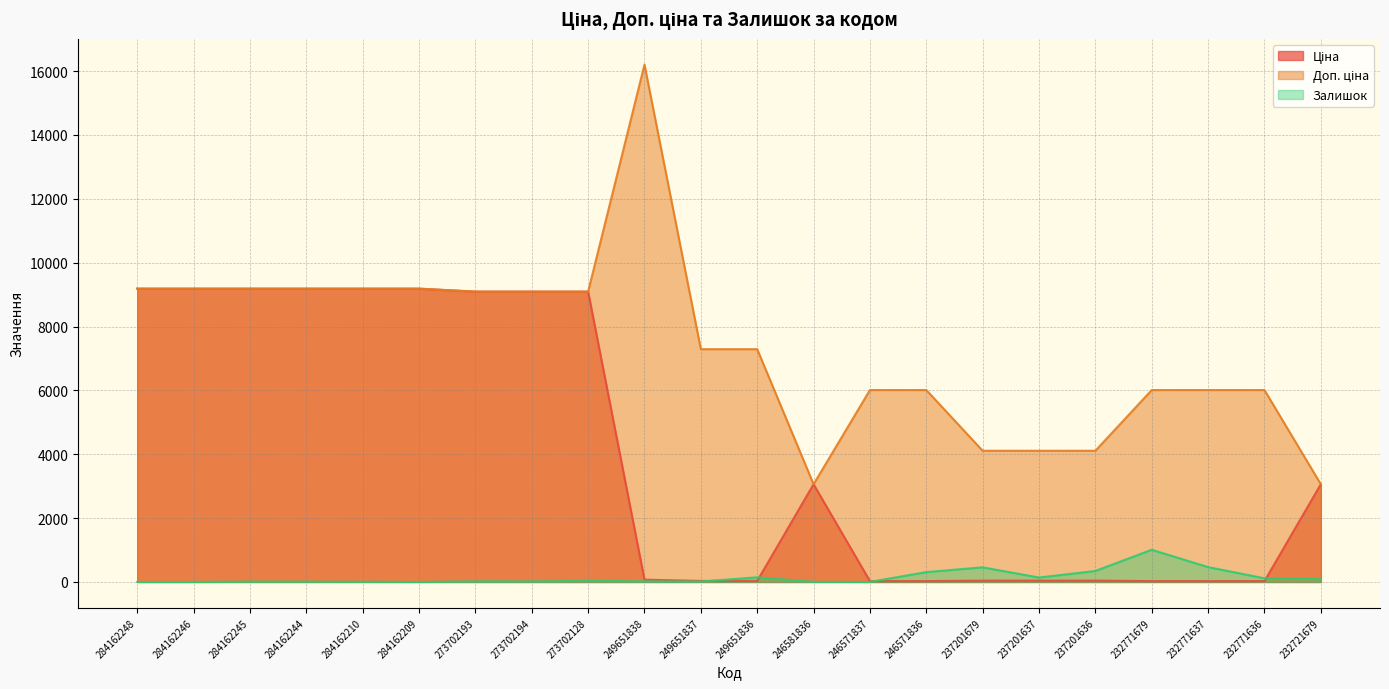

What is the average value of the Доп. ціна series?

7348.4